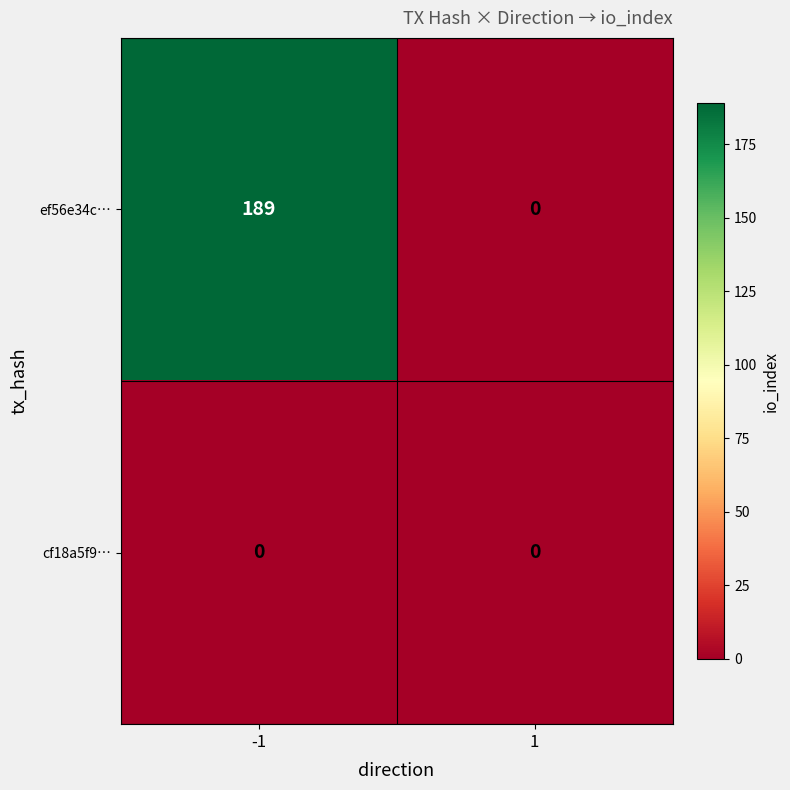

List the series in order of their peak value, highest first.

ef56e34c…, cf18a5f9…